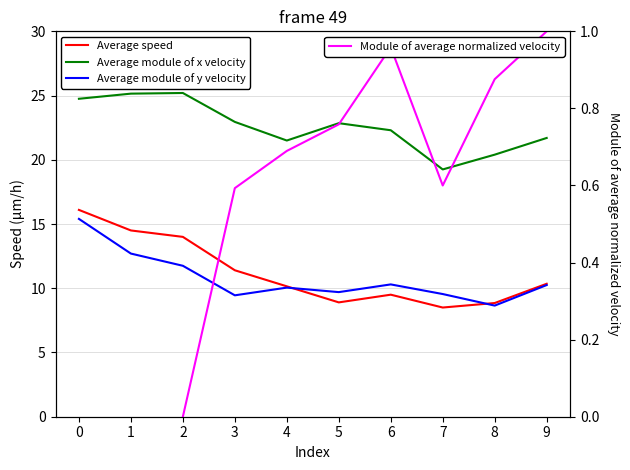

Does the chart display data point markers on the line(s)?

No